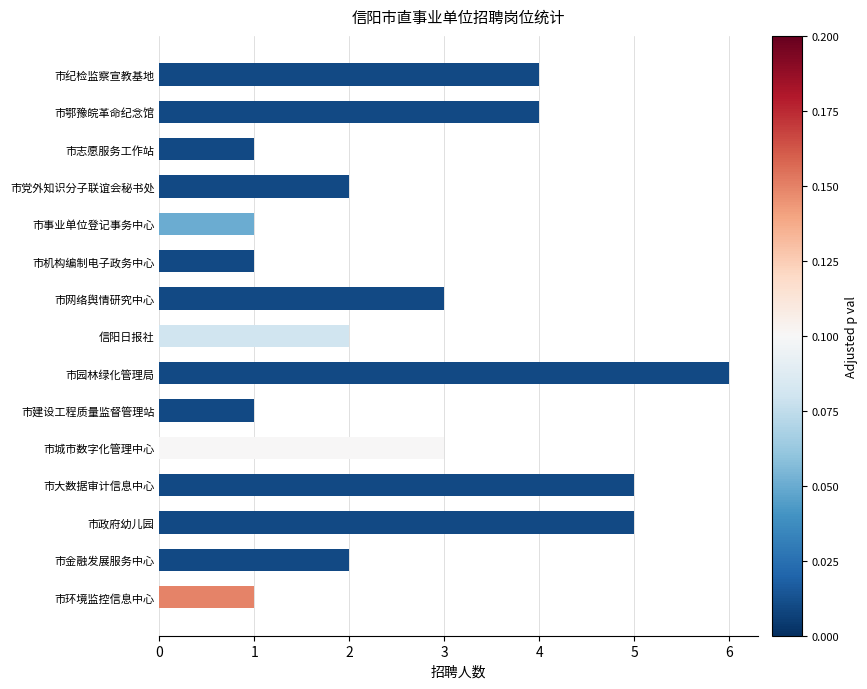

Is it true that the value at 市环境监控信息中心 is 2?

False